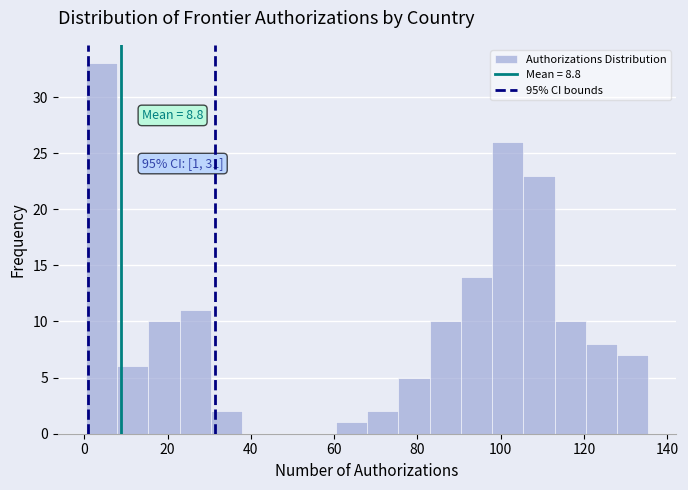

Around what value on the x-axis is the tallest bar? Give the approximate position of its centre, as read against the axis.

4